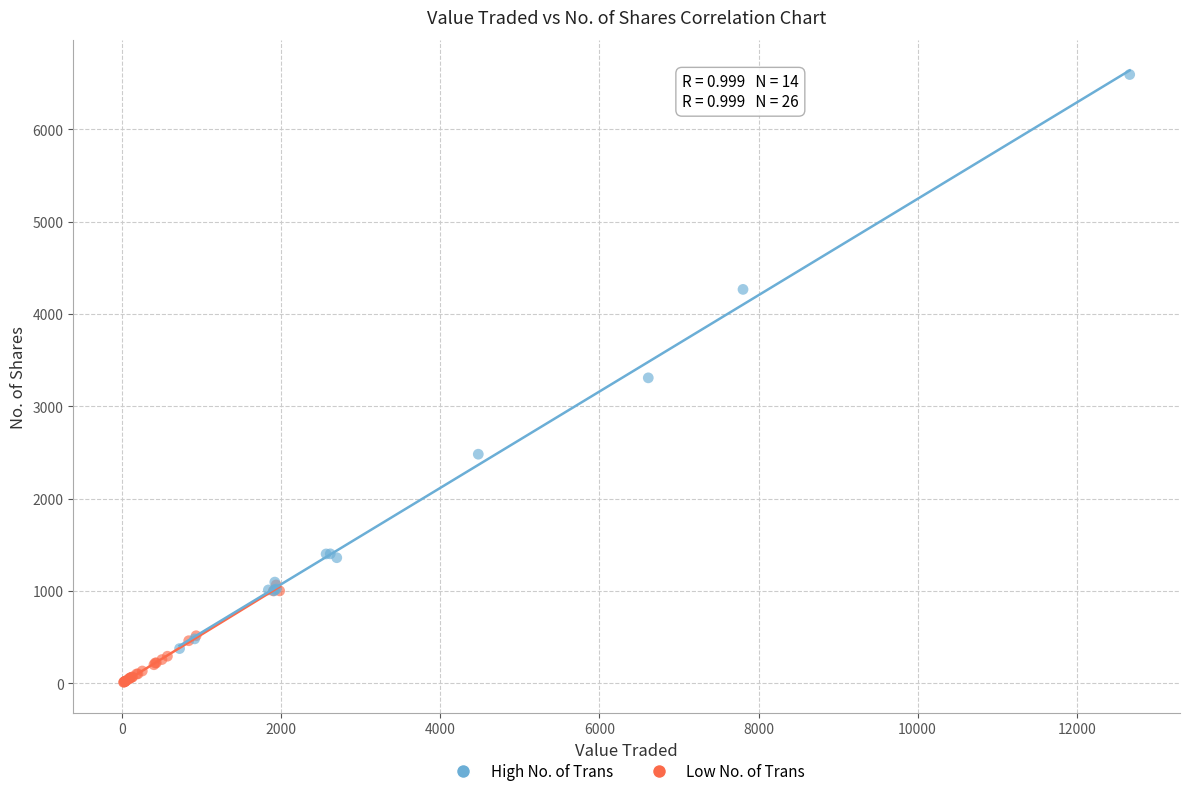

Which series contains the lowest Y value?

Low No. of Trans